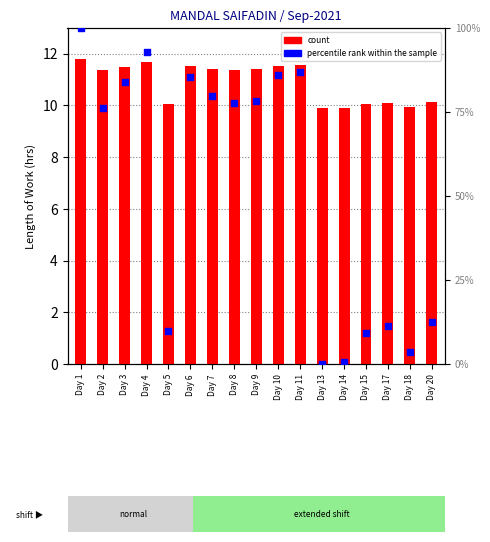

At how many categories does at least one series exceed 97?

1